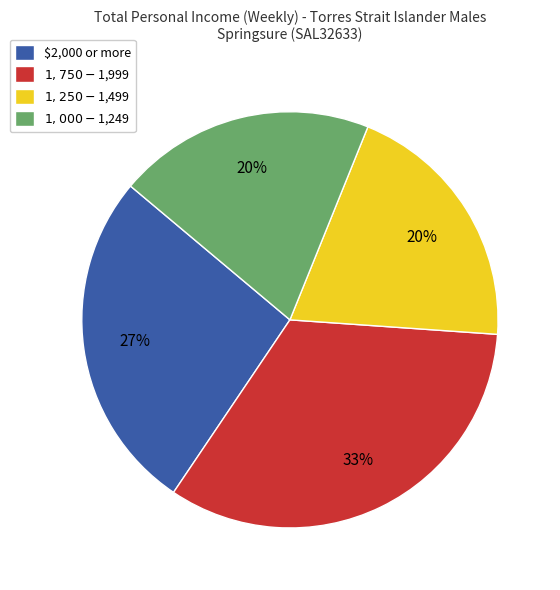

Does $1,000-$1,249 account for over 50% of the chart?

No